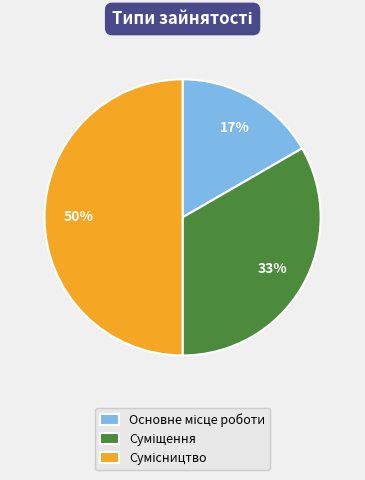

How many slices are in this pie chart?

3